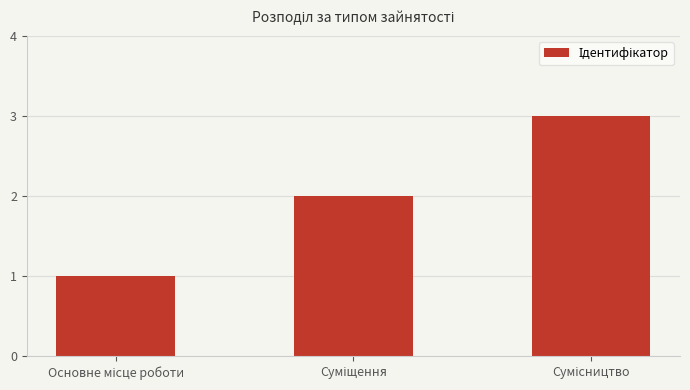

What is the maximum value shown in the chart?

3